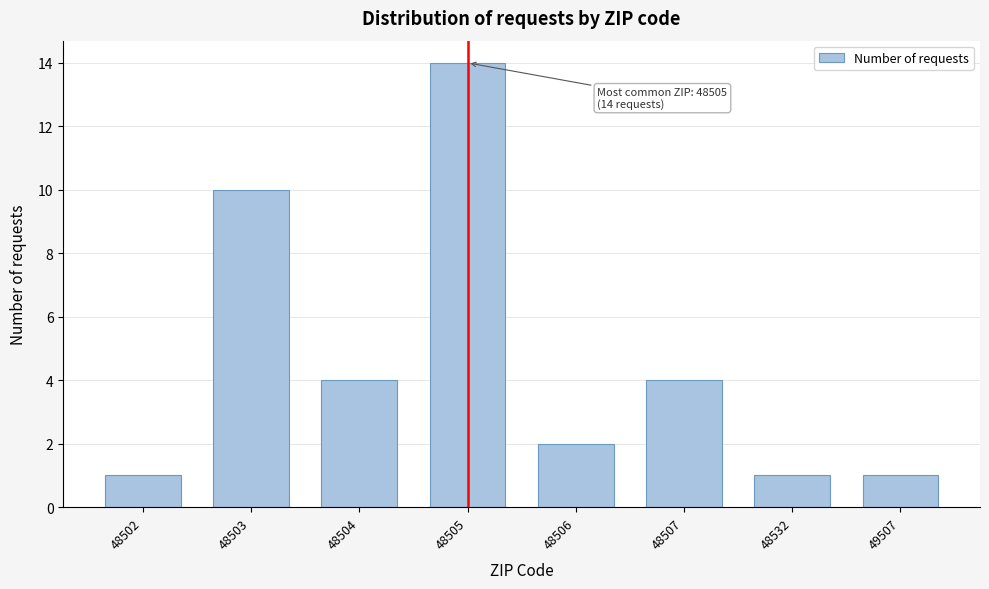

Reading left to right, what are all the values shown in this chart?

1	10	4	14	2	4	1	1